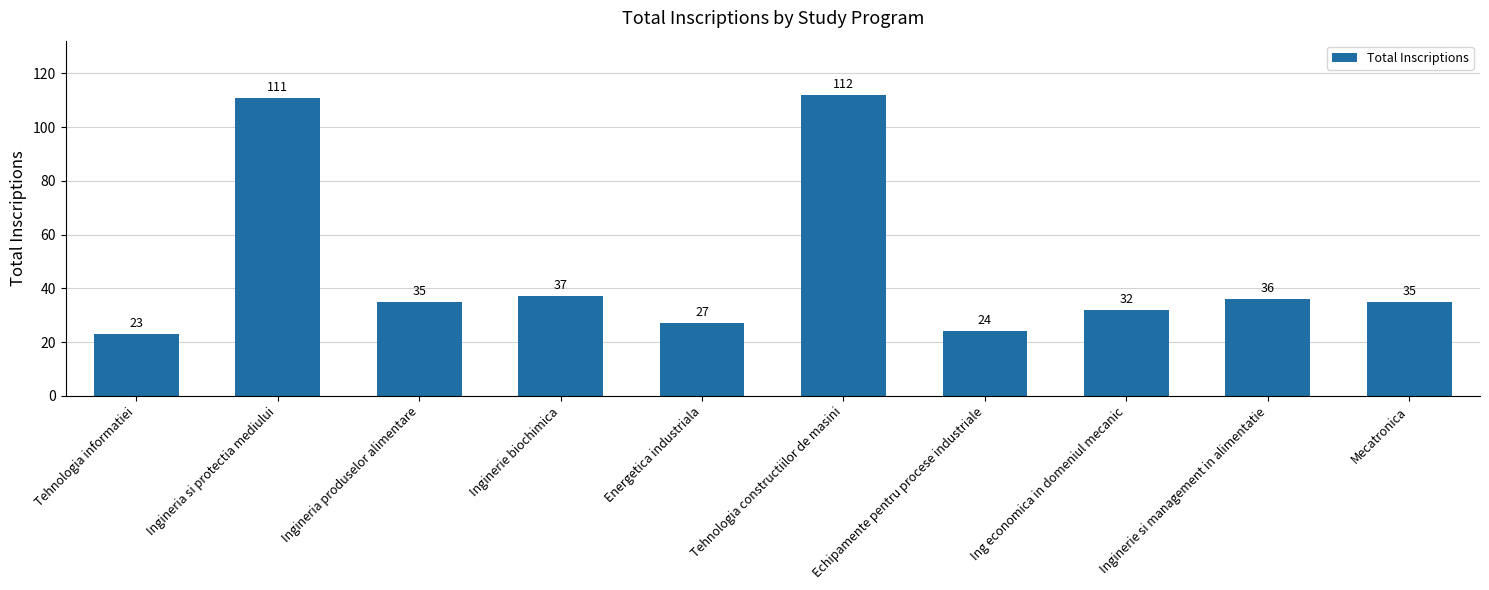

How many values are below 35?

4